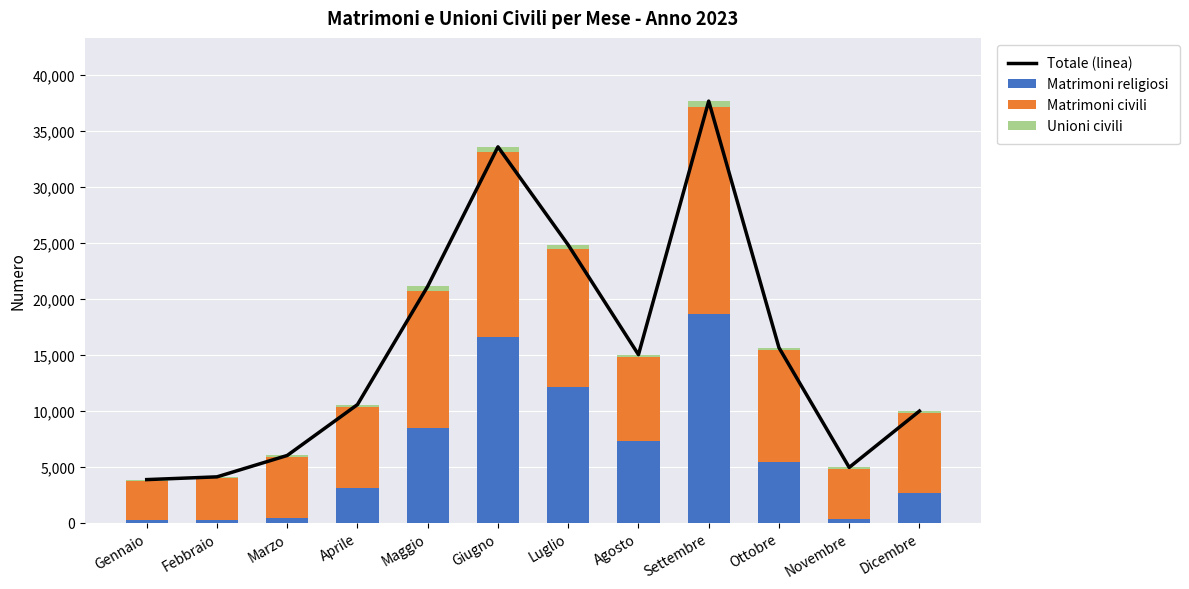

The Unioni civili series shows 383 at Maggio. True or false?

True